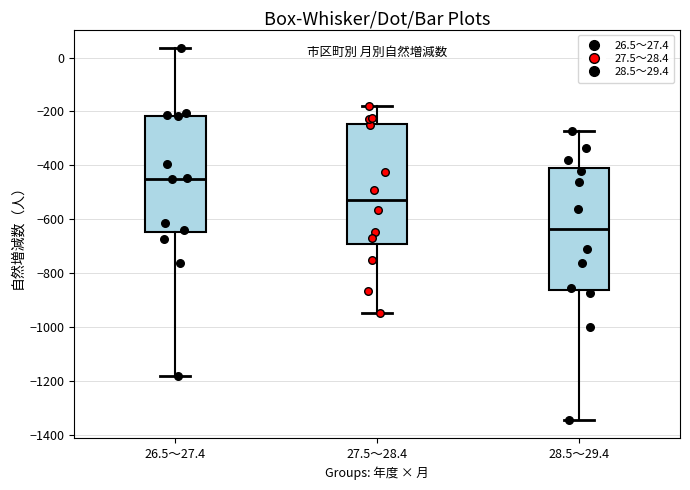

Reading left to right, transcribe this box plot: for each box, give where its median line is, the range the box spans, and where its two whiskers end, as read against the y-axis. The values are not printed on the chart, so give them approximately, as read against the axis.

26.5～27.4: median -440, box -640 to -220, whiskers -1180 to 40
27.5～28.4: median -520, box -700 to -240, whiskers -940 to -180
28.5～29.4: median -640, box -860 to -420, whiskers -1340 to -280